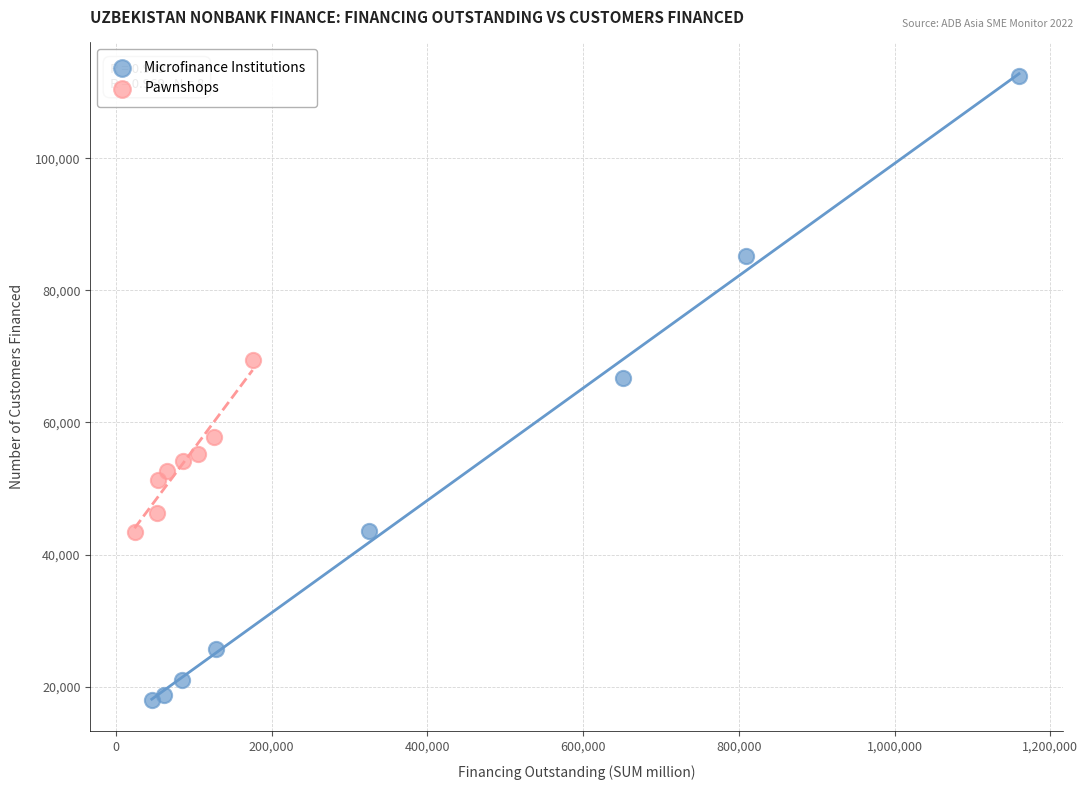

What are all the series names shown in the legend?

Microfinance Institutions, Pawnshops